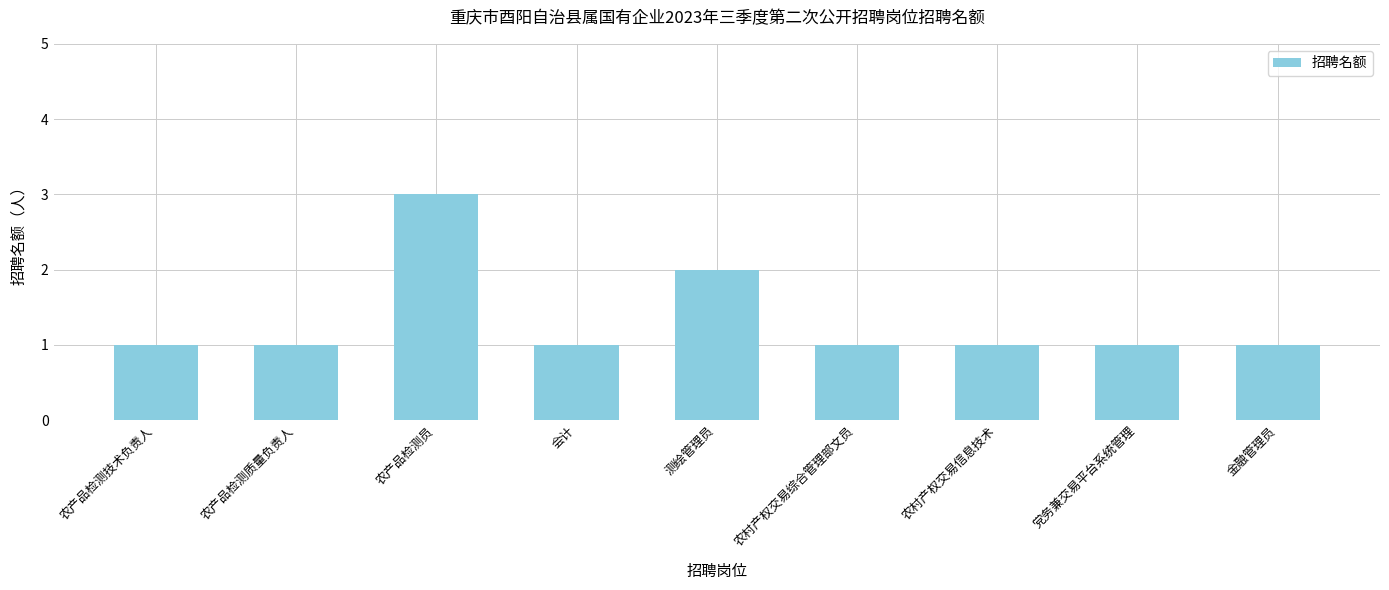

What is the ratio of the value at 会计 to the value at 测绘管理员?

0.5